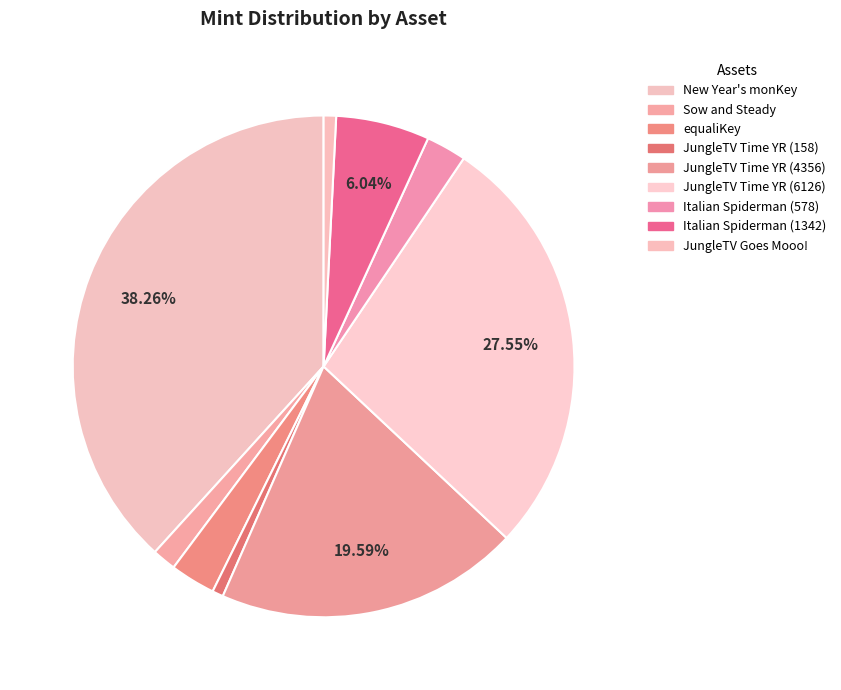

How many slices are in this pie chart?

9